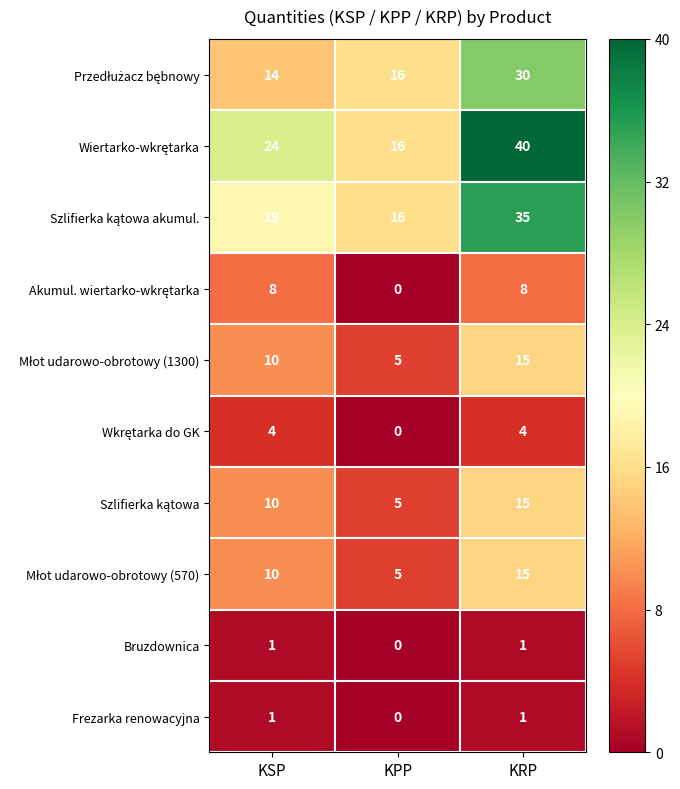

At which category is the sum across all series the highest?

KRP